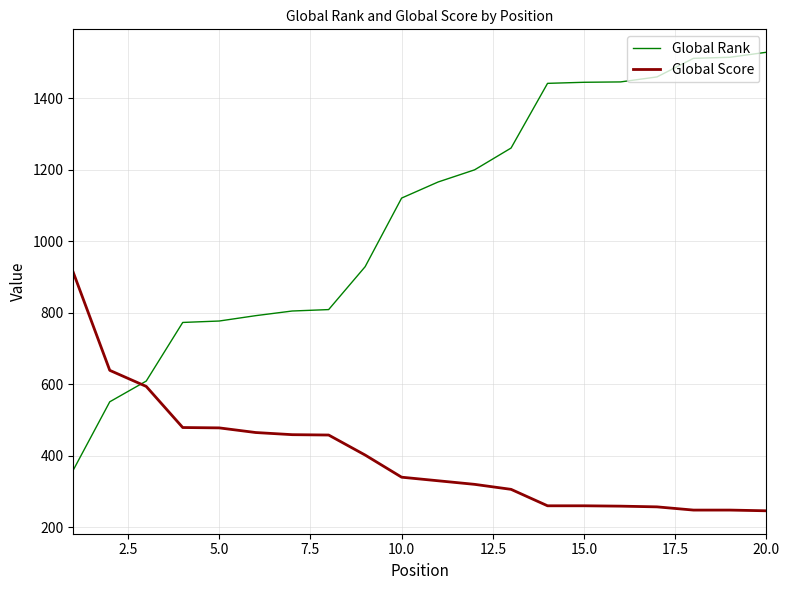

Does the chart have visible grid lines?

Yes